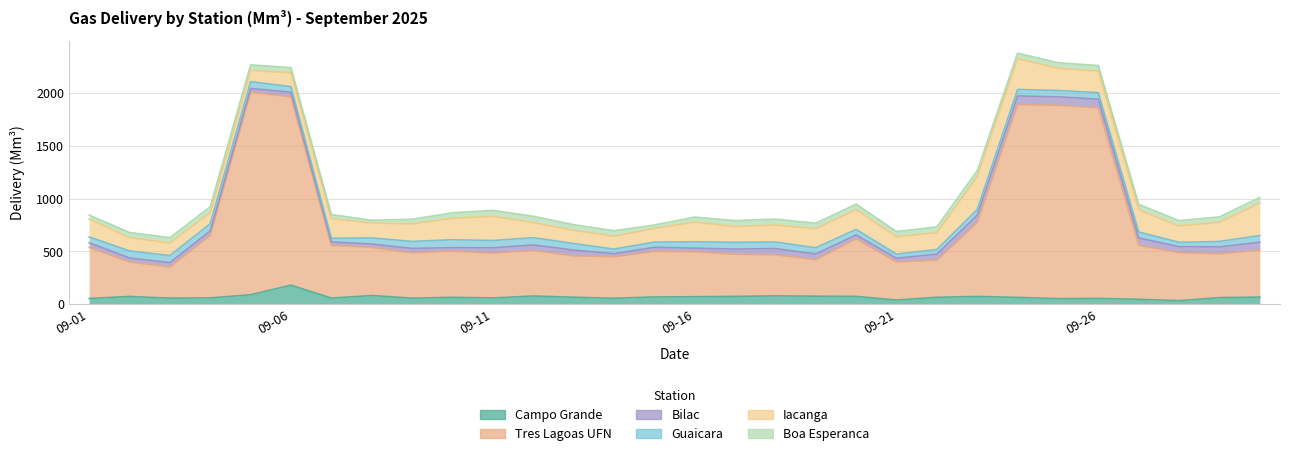

What is the sum of all Bilac values?

1498.7